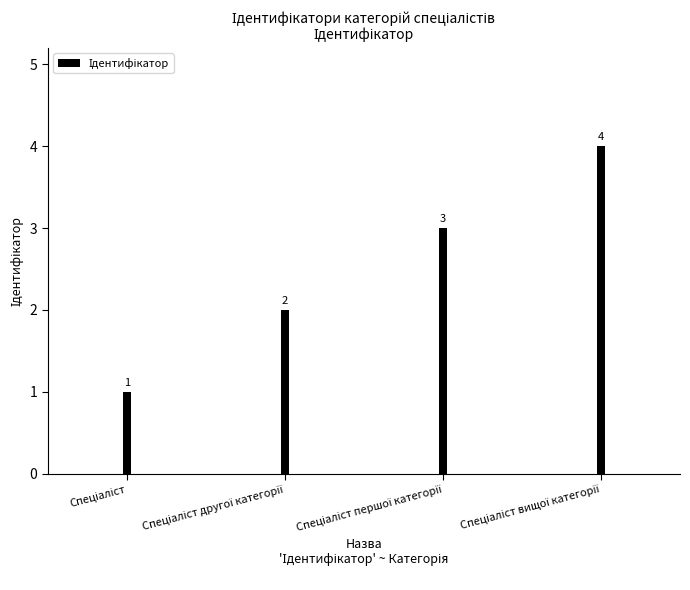

Reading right to left, transcribe all the data shown in this chart.

4	3	2	1